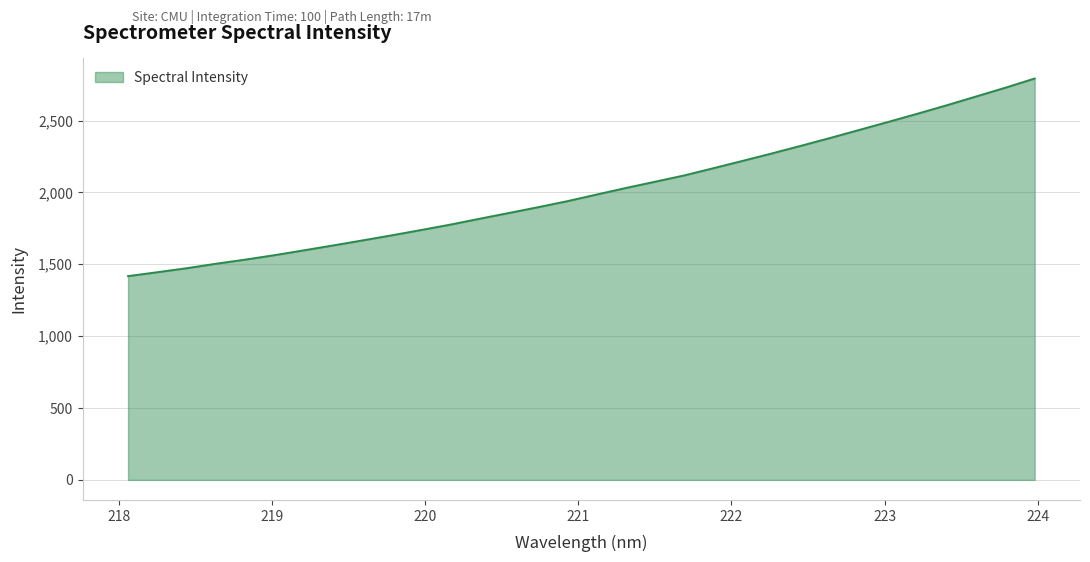

What is the maximum value shown in the chart?

2792.4